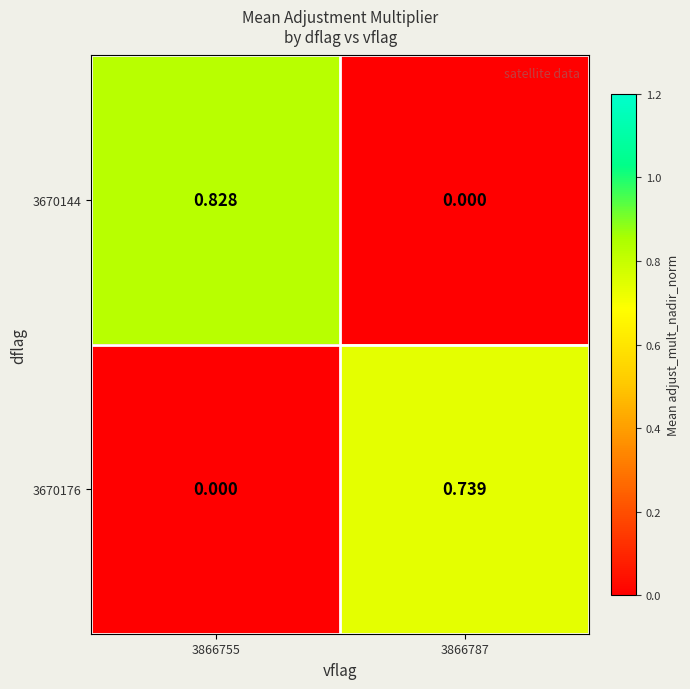

At which category is the sum across all series the highest?

3866755